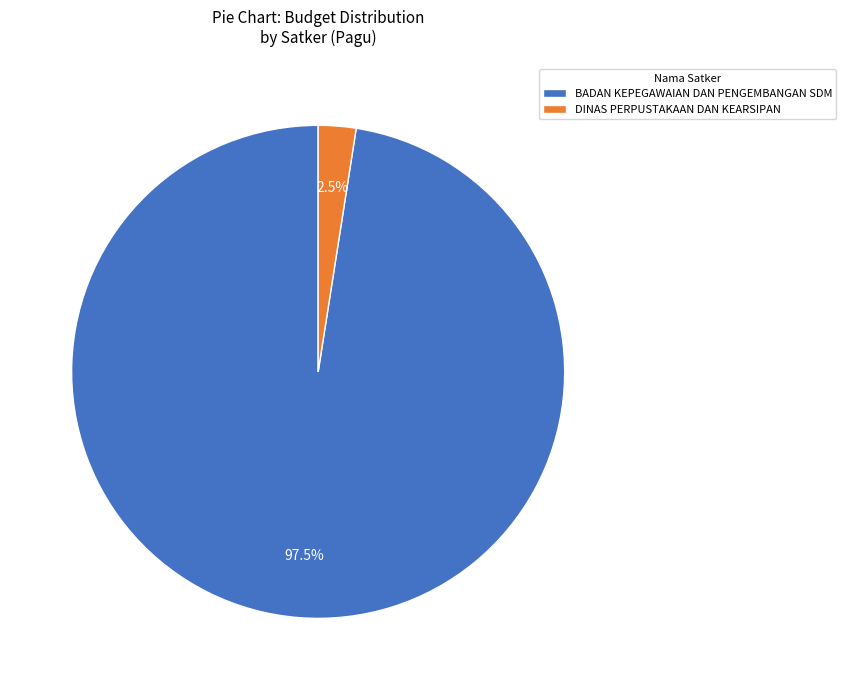

To the nearest percent, what is the difference between the largest and smallest slice percentages?

95%